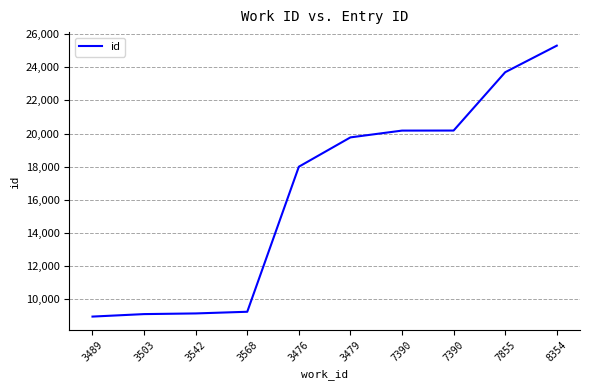

How many lines are shown in the chart?

1